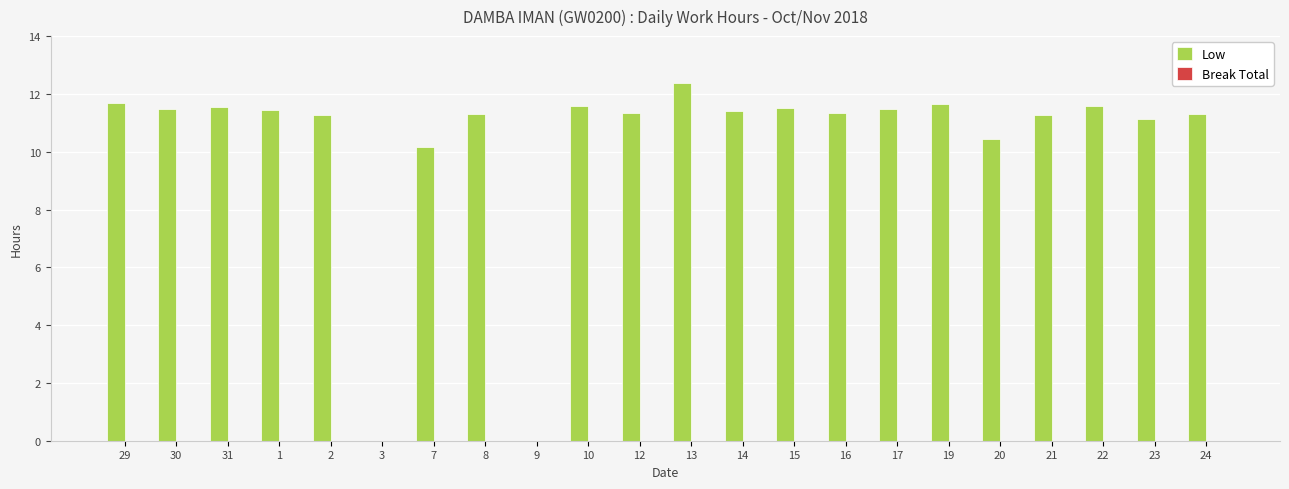

What is the approximate value at 23?

11.1